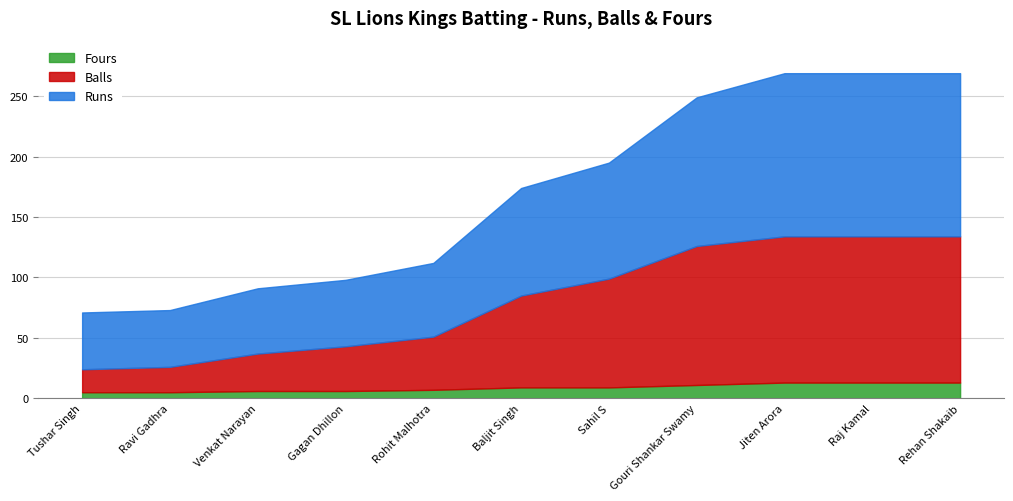

What is the total value across all series at Raj Kamal?

269